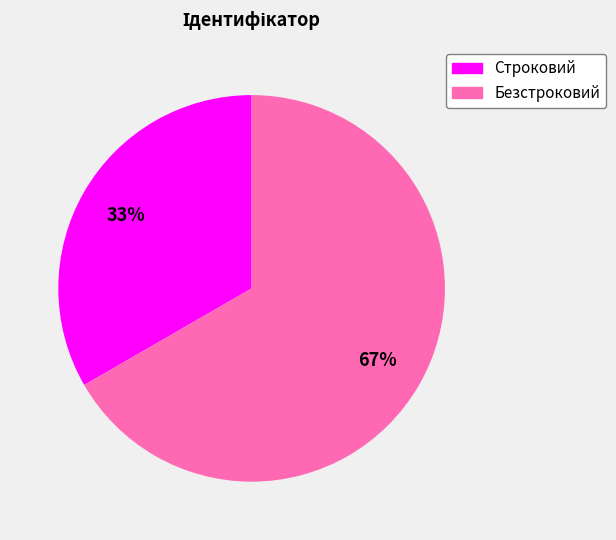

Is there any slice that represents more than half of the pie?

Yes